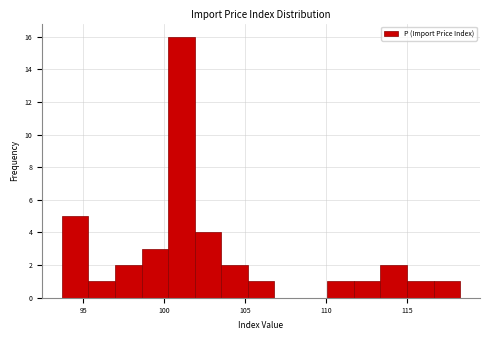

Around what value on the x-axis is the tallest bar? Give the approximate position of its centre, as read against the axis.

101.0